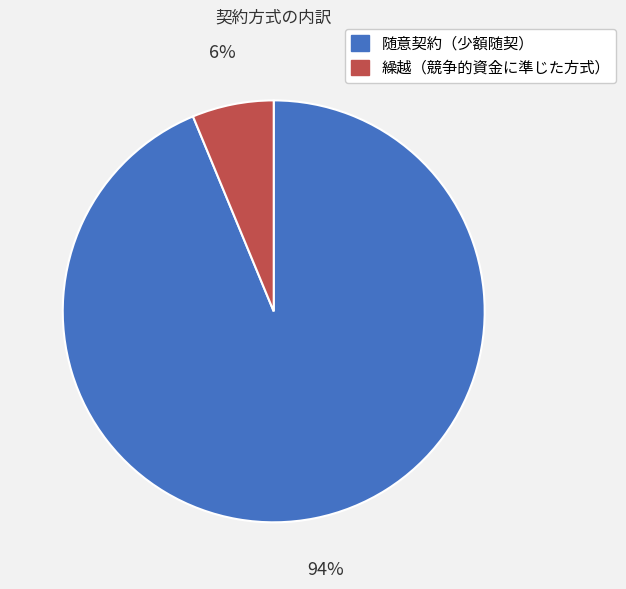

Is the sum of 繰越（競争的資金に準じた方式） and 随意契約（少額随契） greater than half?

Yes